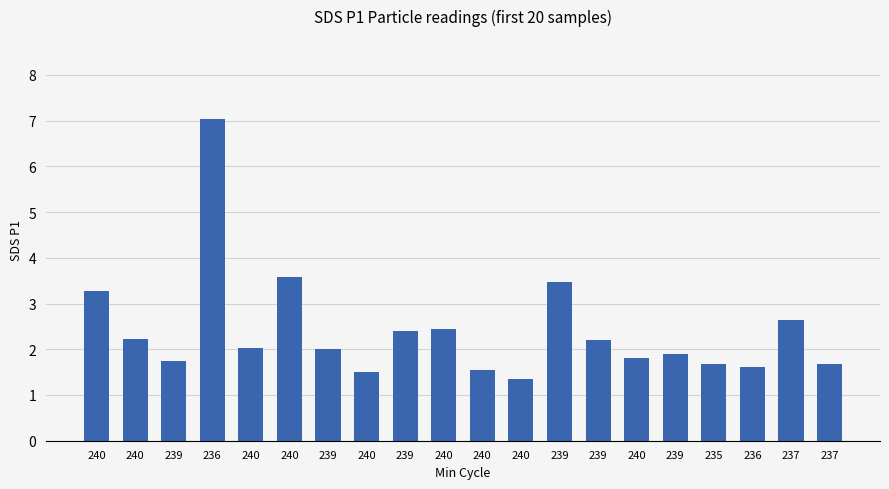

Which has a higher value, 240 or 240?

240